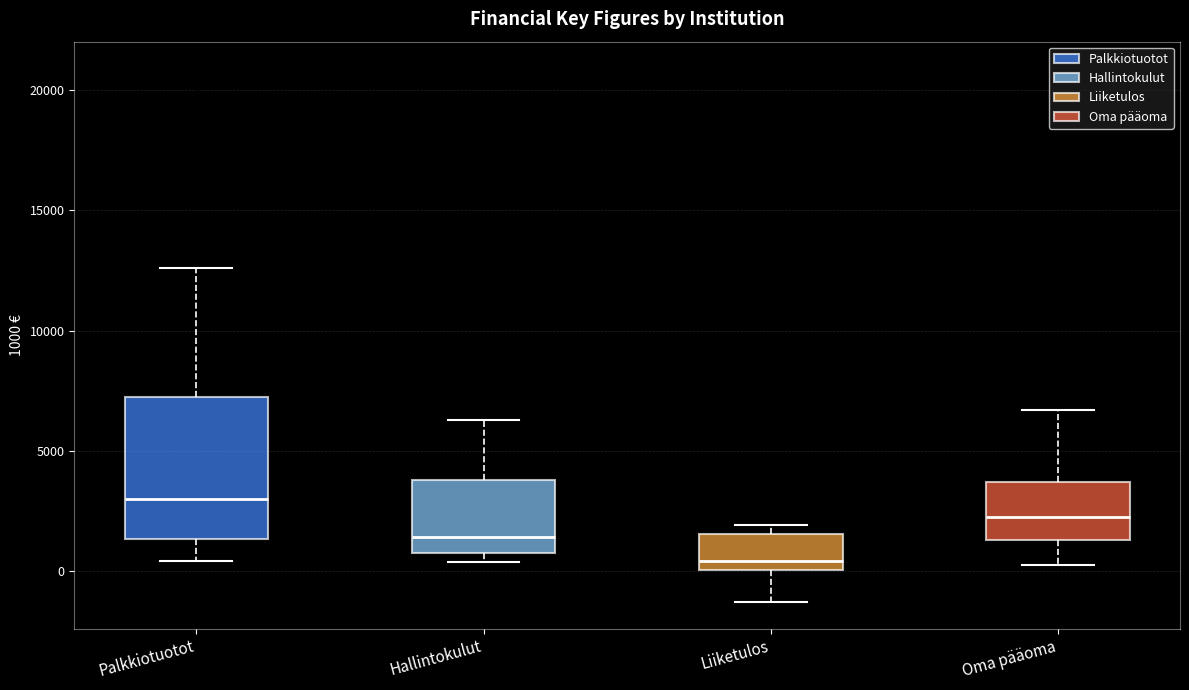

Where is the upper edge of the box for Oma pääoma on the y-axis? The values are not printed on the chart, so give them approximately, as read against the axis.

3500